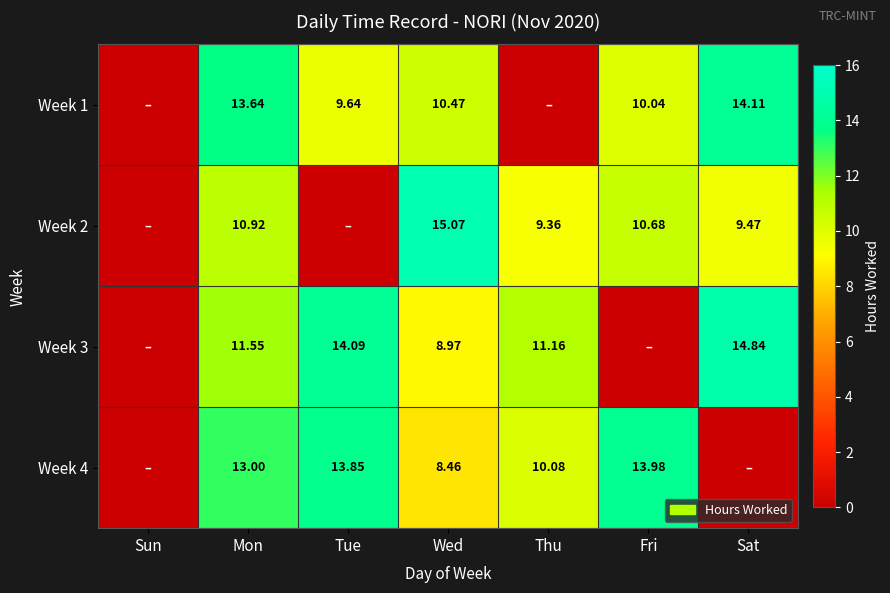

Is the value of Week 2 at Thu greater than the value of Week 3 at Sat?

No